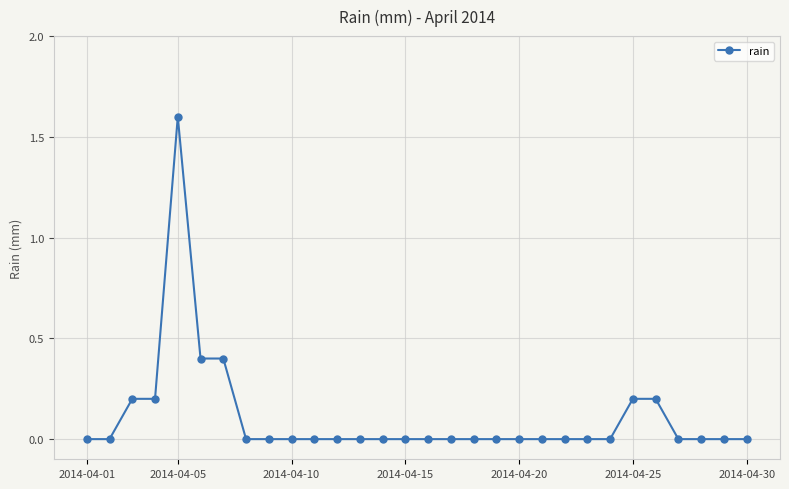

What is the sum of all values?

3.2